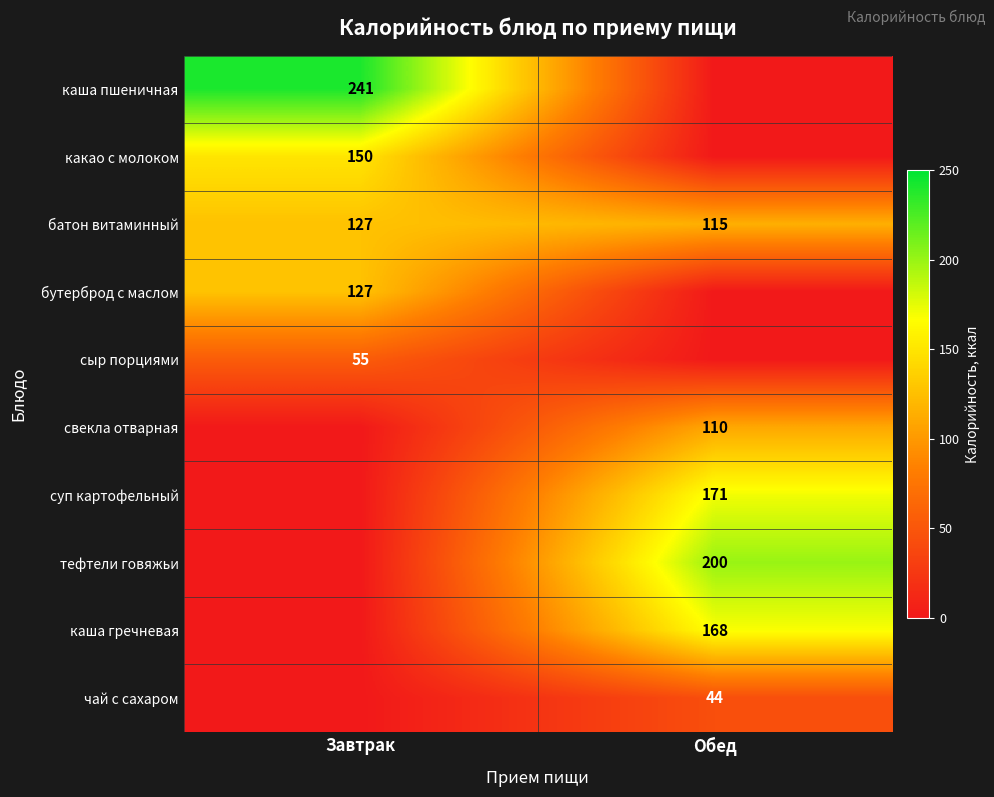

What is the total value across all series at Обед?

808